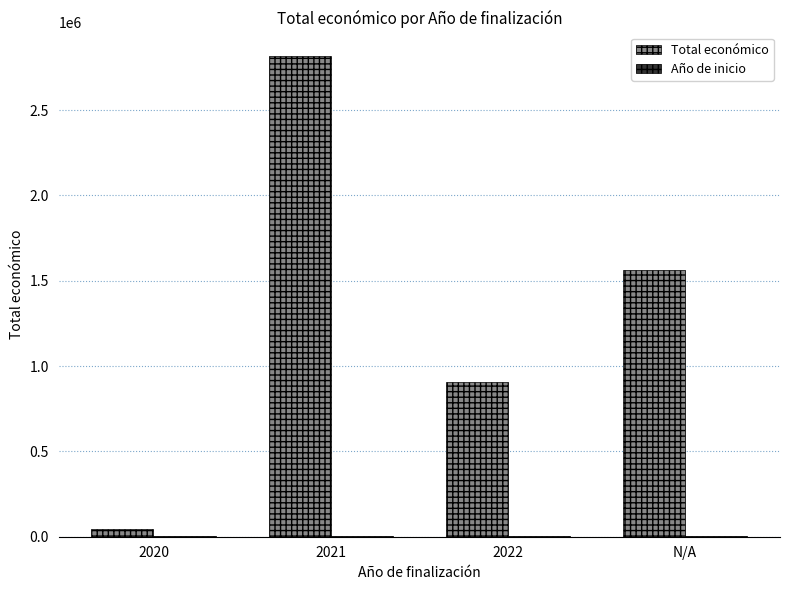

Which series has the largest total across all categories?

Total económico